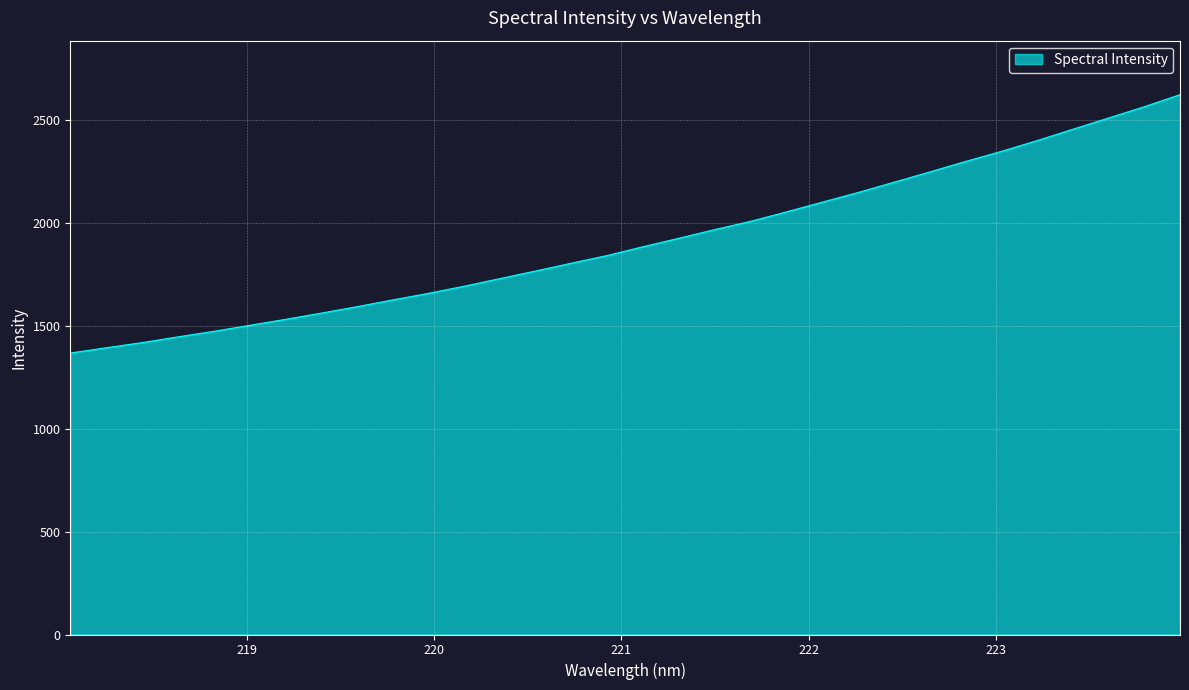

What is the smallest value displayed?

1366.8